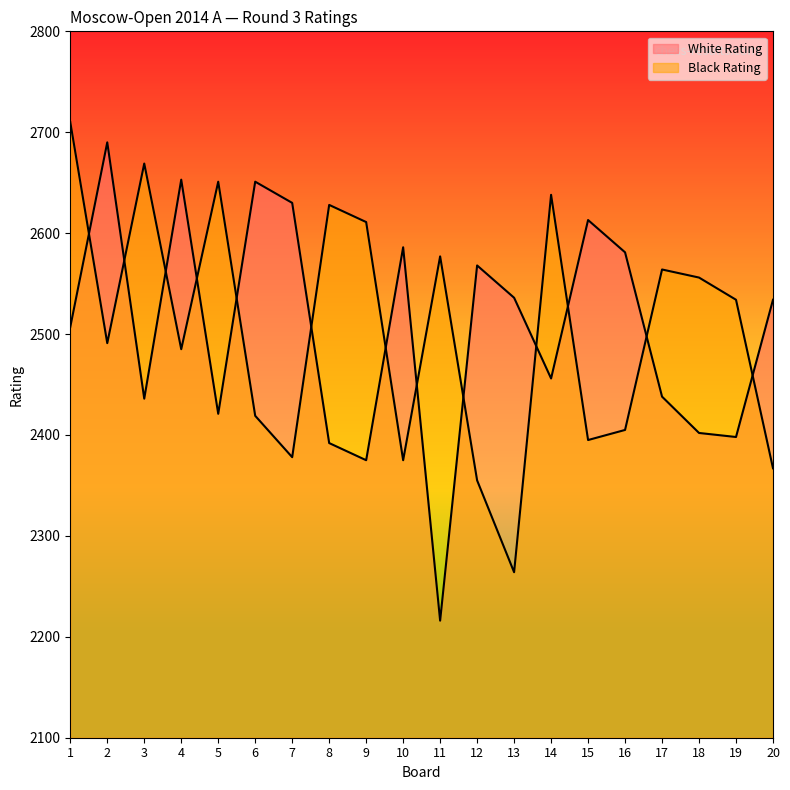

How many lines are shown in the chart?

2